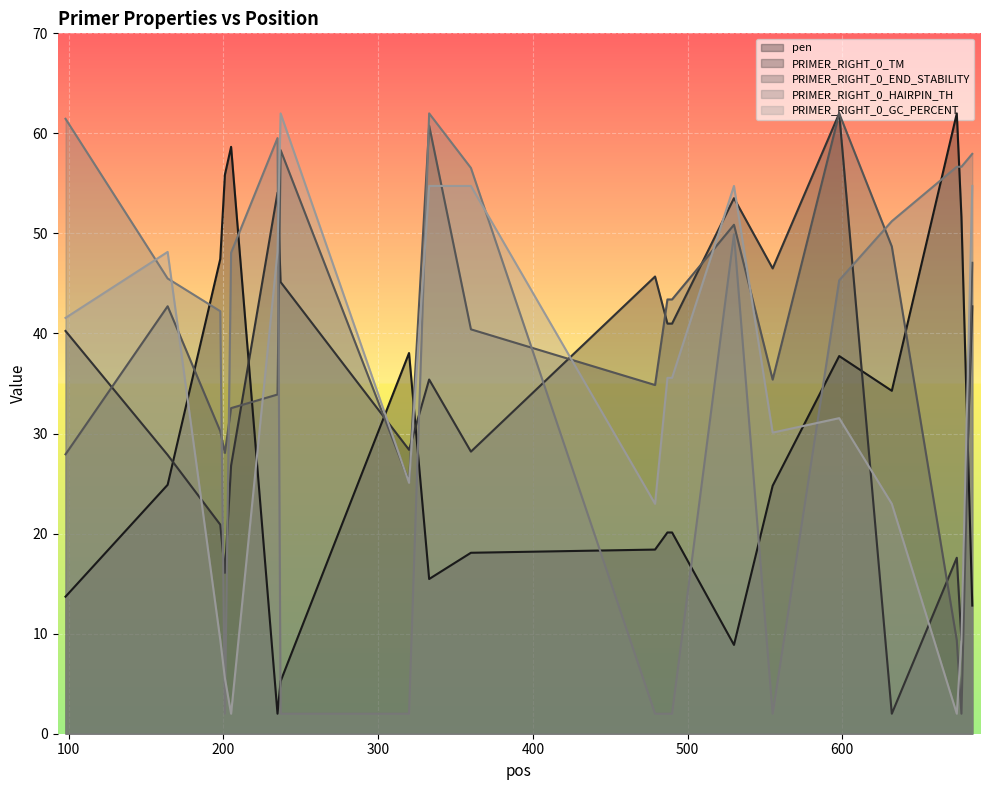

How many lines are shown in the chart?

5